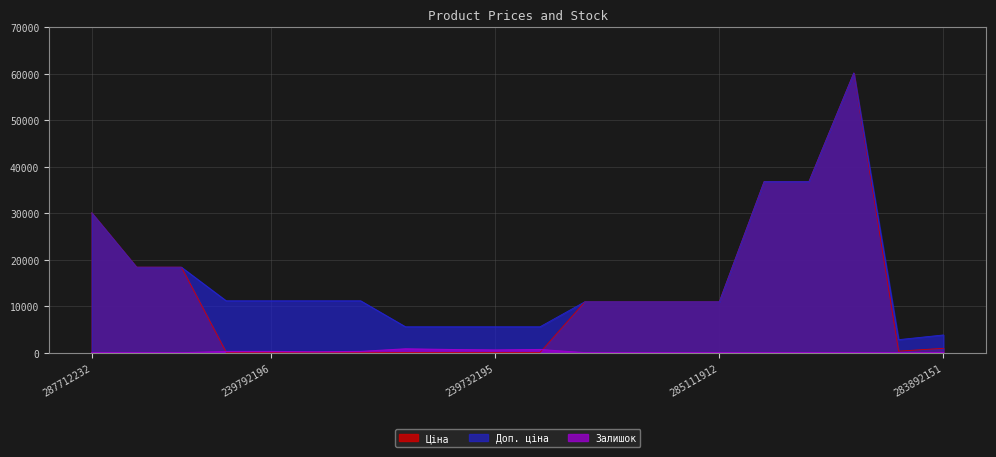

What is the greatest value displayed?

60205.6